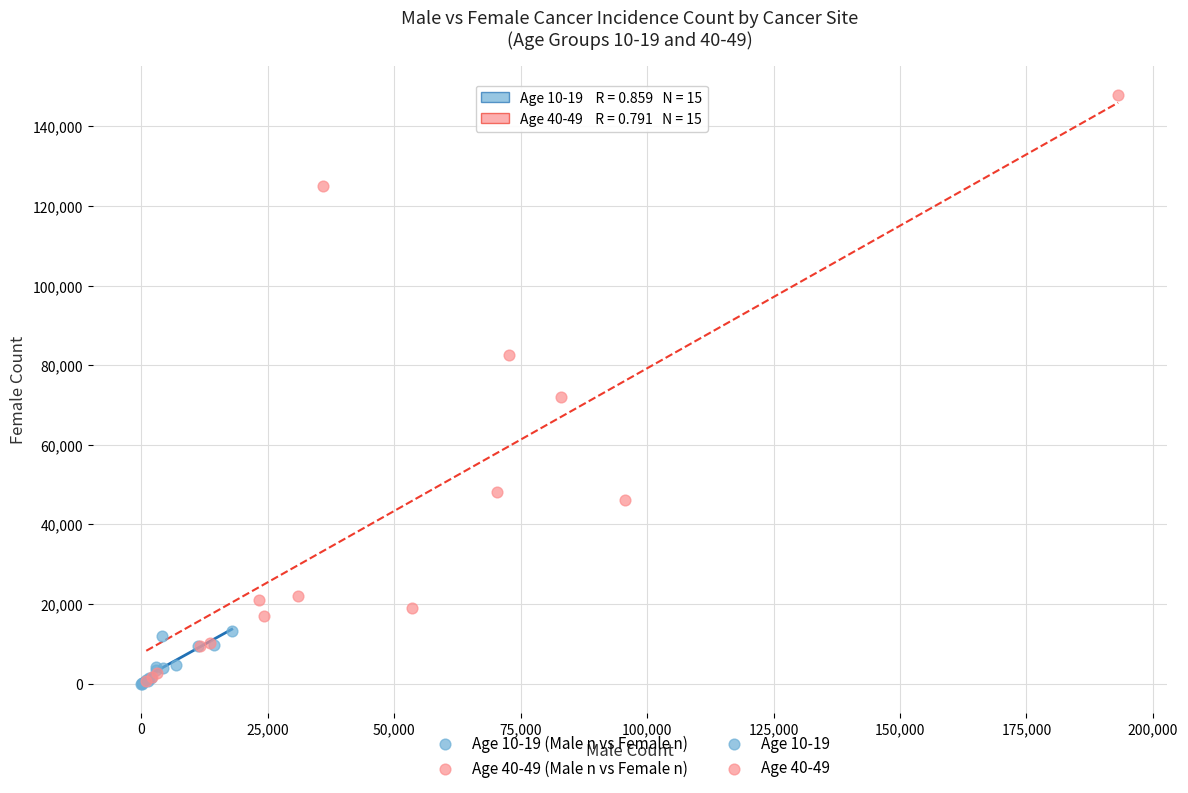

Which series reaches the maximum Y coordinate?

Age 40-49 (Male n vs Female n)